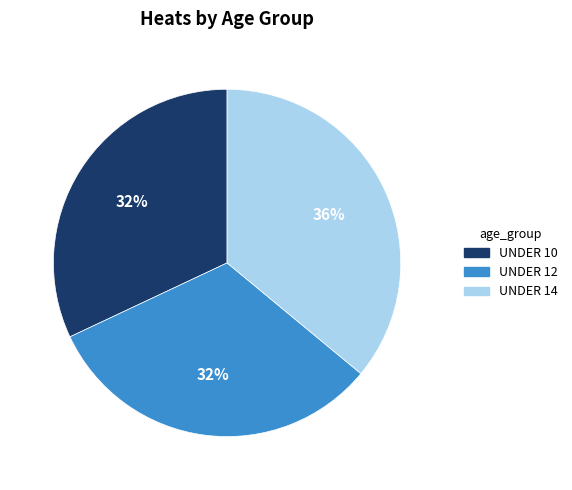

Is there a majority slice in this chart?

No